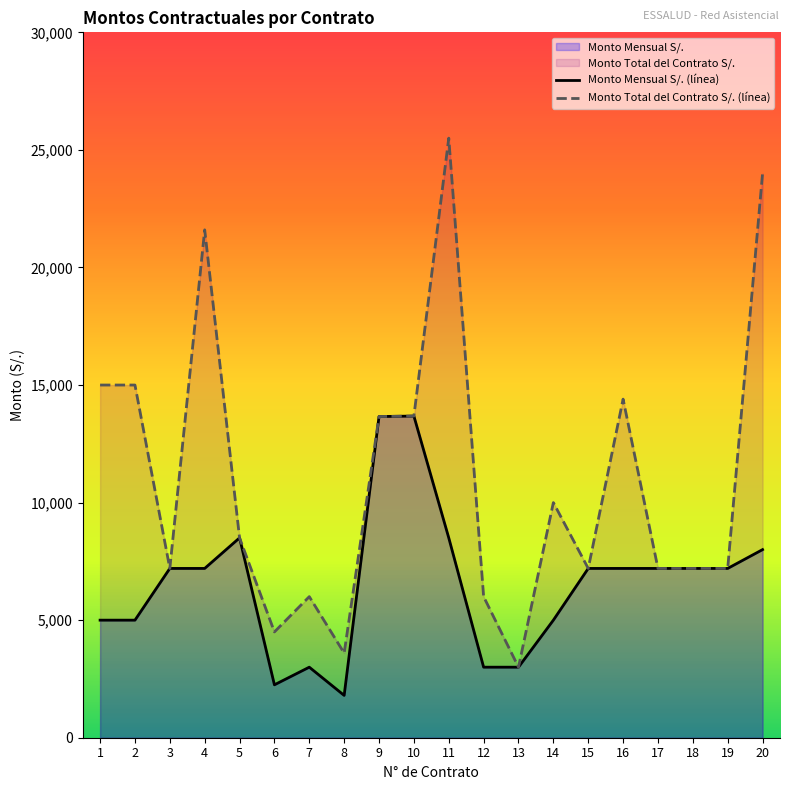

True or false: Monto Total del Contrato S/. (línea) has more than 0 interior local peaks.

True